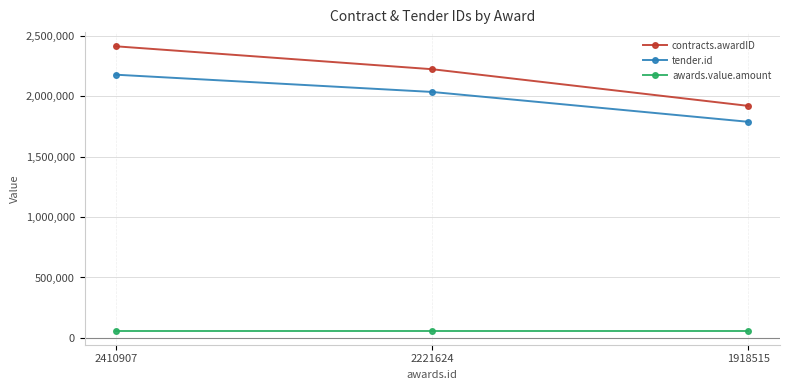

Which category has the highest value across all series?

2410907